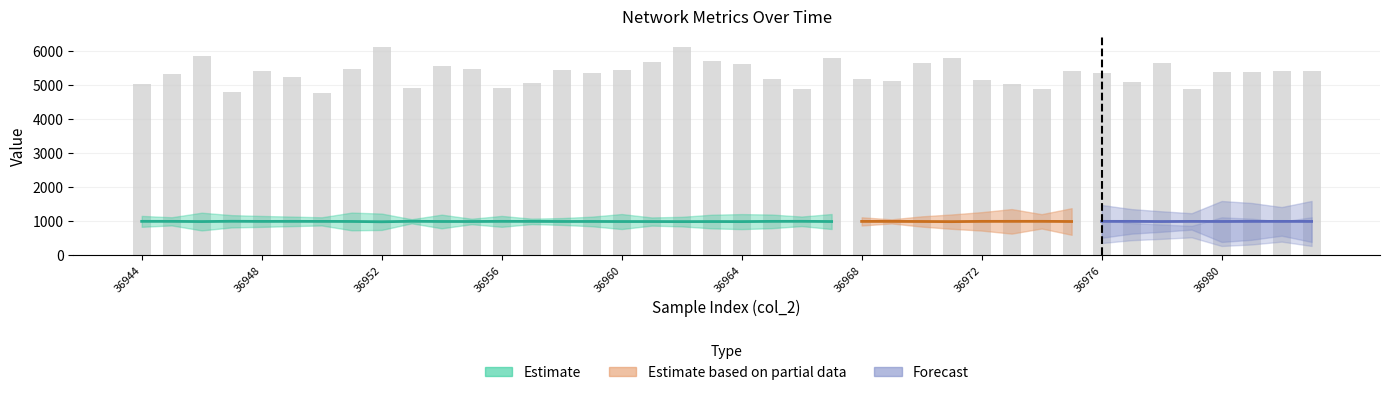

What is the greatest value displayed?

6110